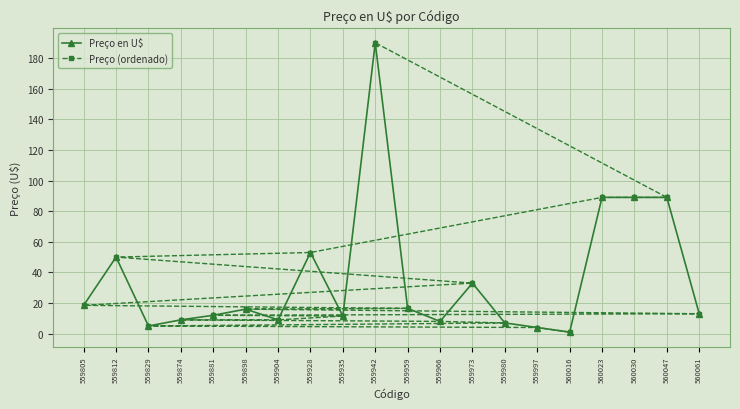

What value does the Preço (ordenado) series have at 559980?

7.0